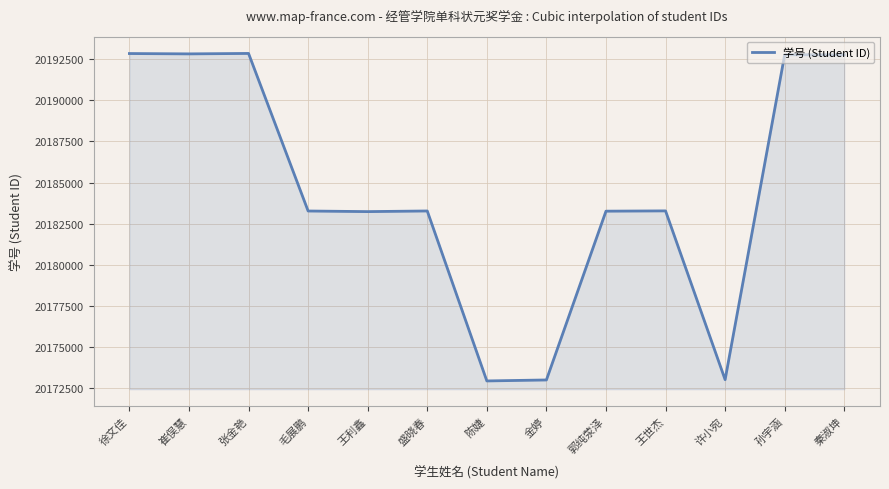

What is the ratio of the value at 金婷 to the value at 许小宛?

1.0